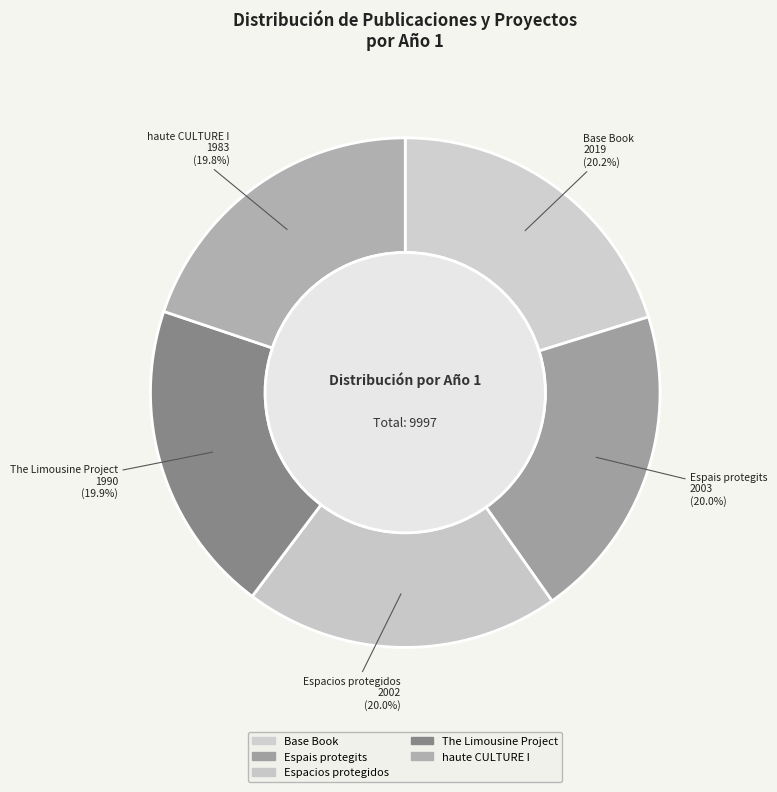

To the nearest percent, what portion does haute CULTURE I represent?

20%